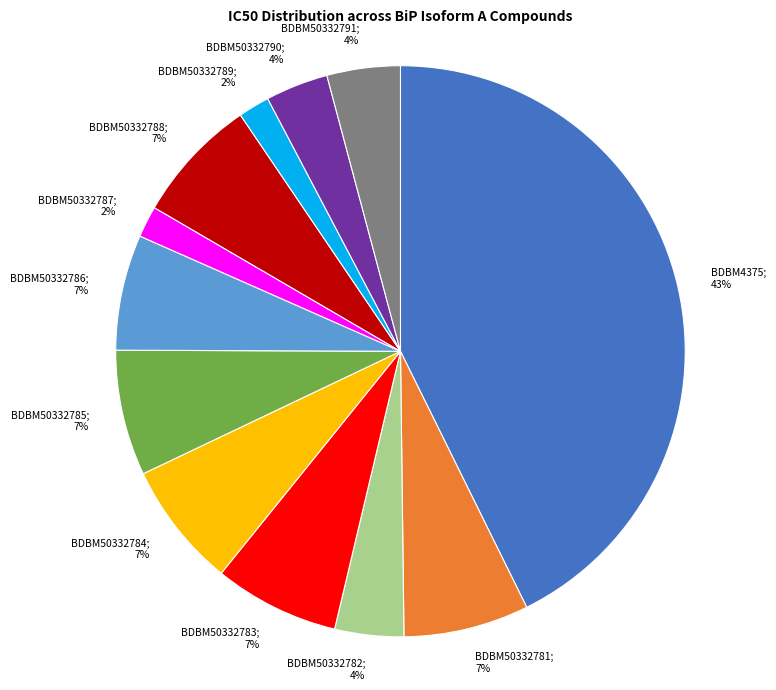

To the nearest percent, what is the difference between the largest and smallest slice percentages?

41%